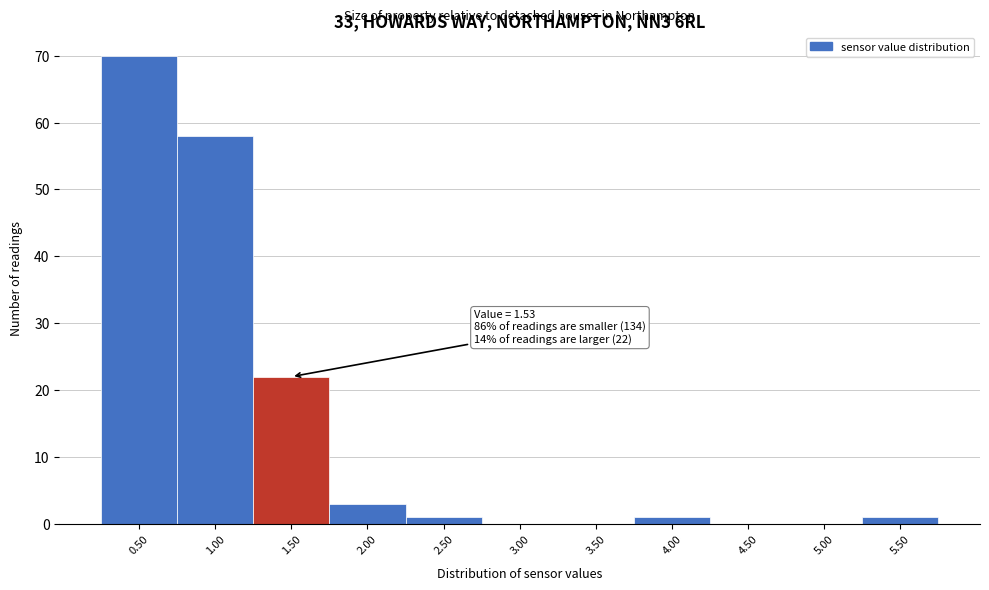

Reading left to right, transcribe all the data shown in this chart.

0.50=70	1.00=58	1.50=22	2.00=3	2.50=1	3.00=0	3.50=0	4.00=1	4.50=0	5.00=0	5.50=1